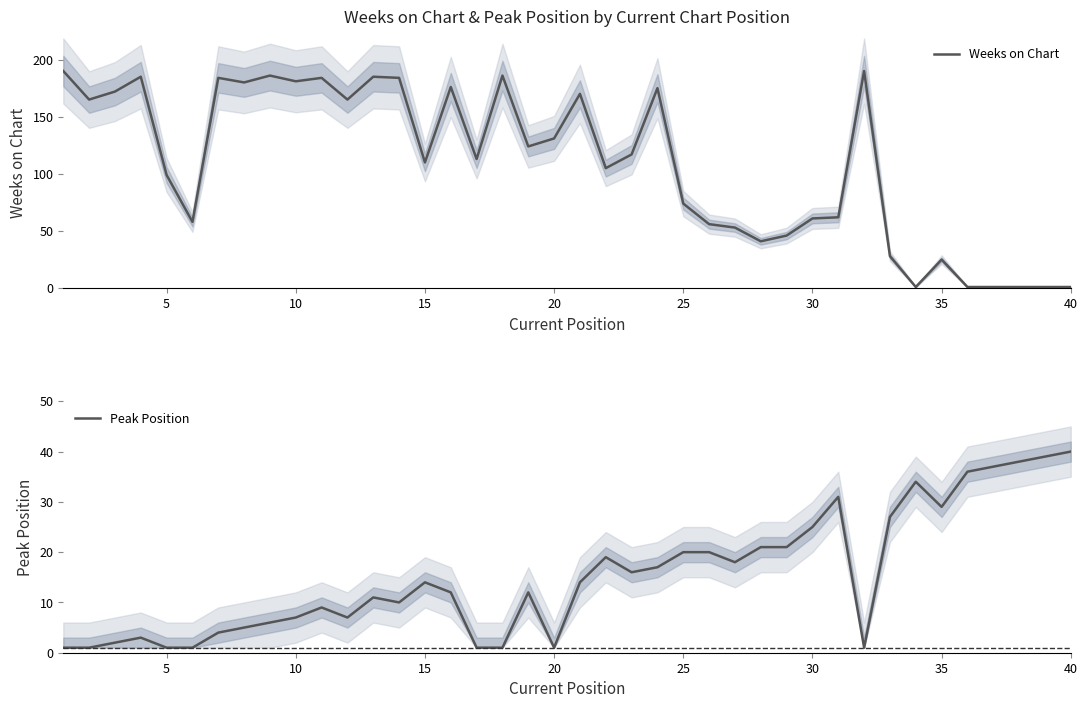

Is it true that Weeks on Chart equals 74 at 25?

True